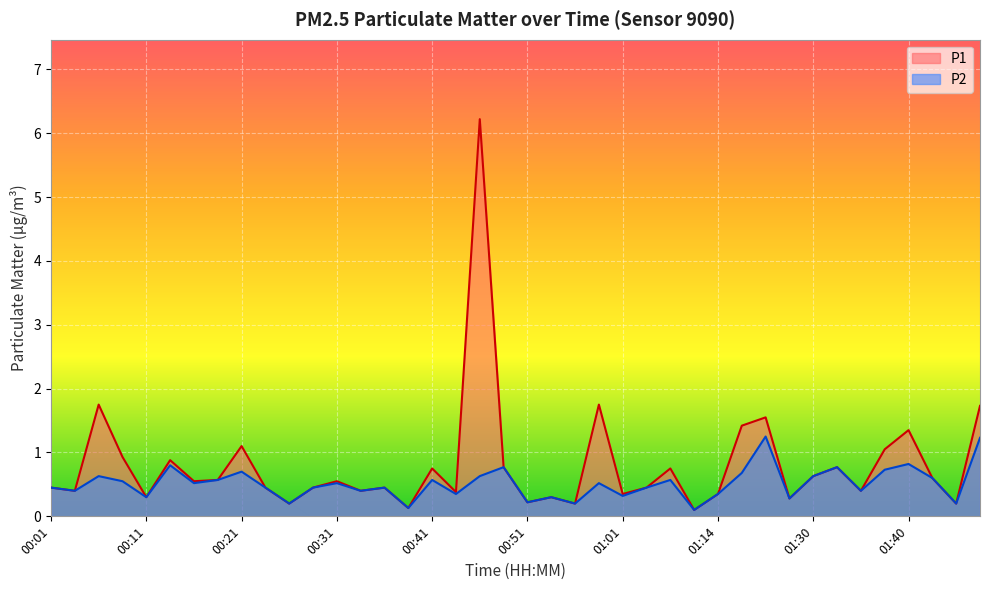

True or false: P1 has more than 2 interior local peaks.

True